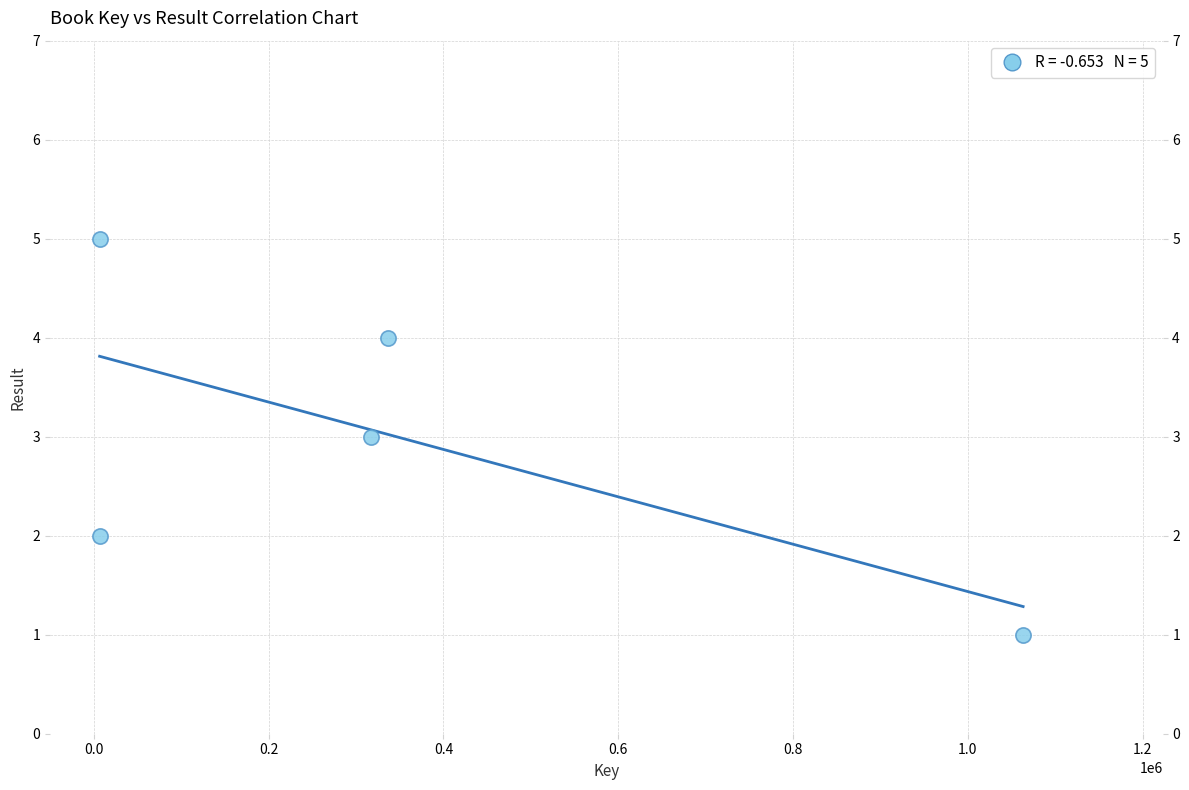

What is the range of X values (max minus min)?

1056465